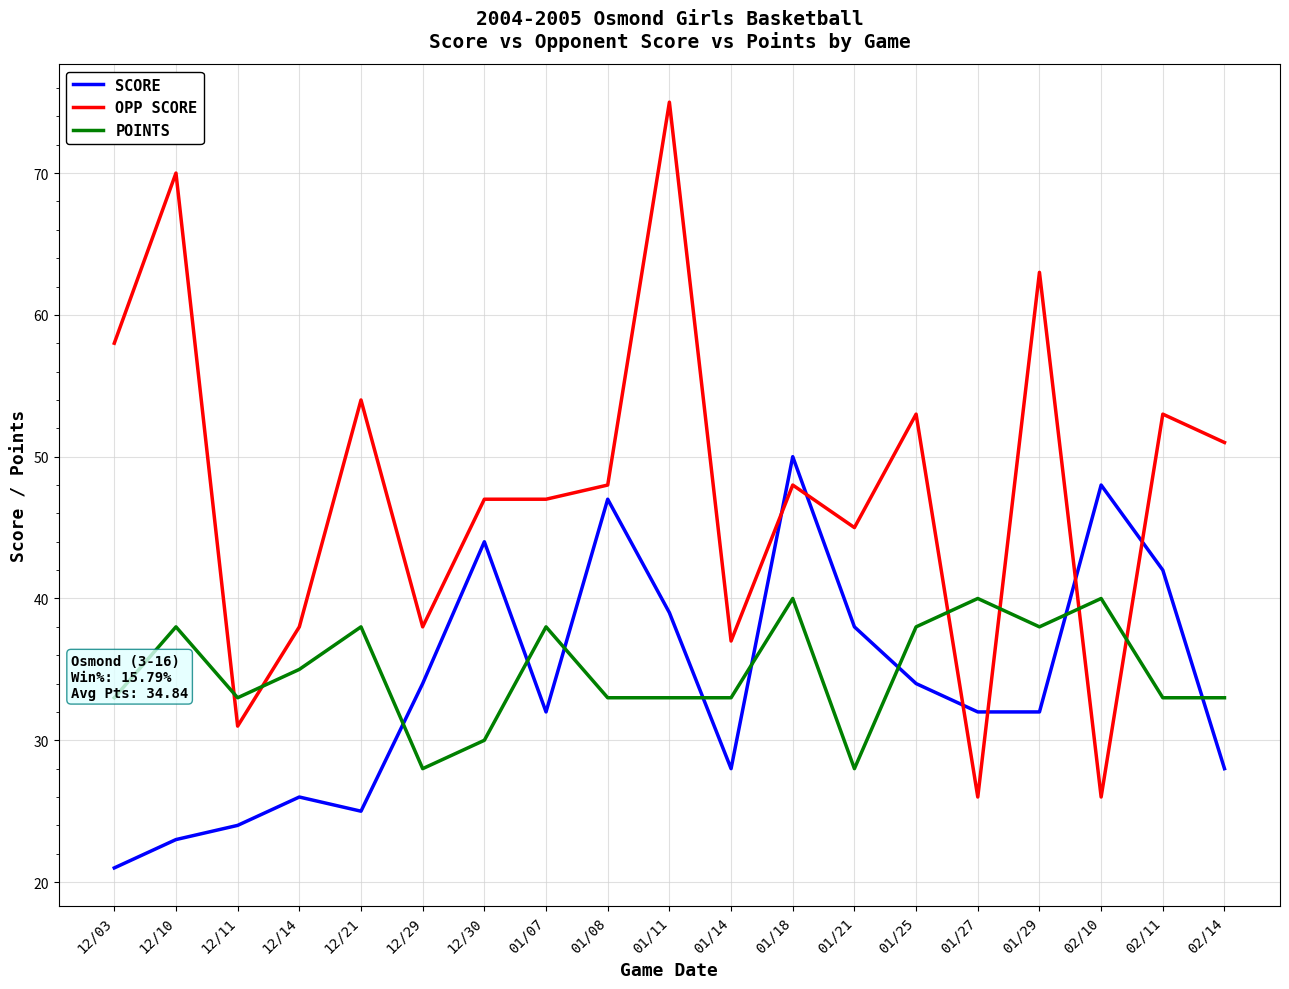

What is the average value of the SCORE series?

34